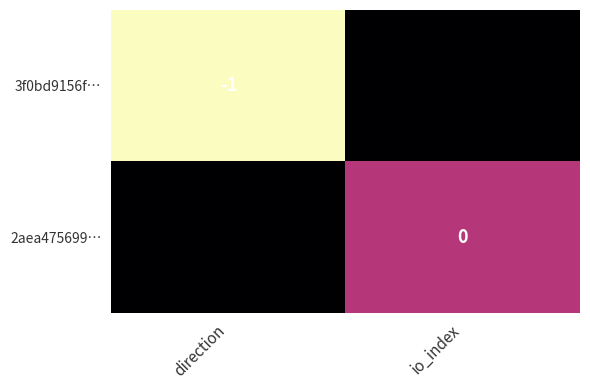

Where is 2aea475699… nearest to the value 0?

io_index